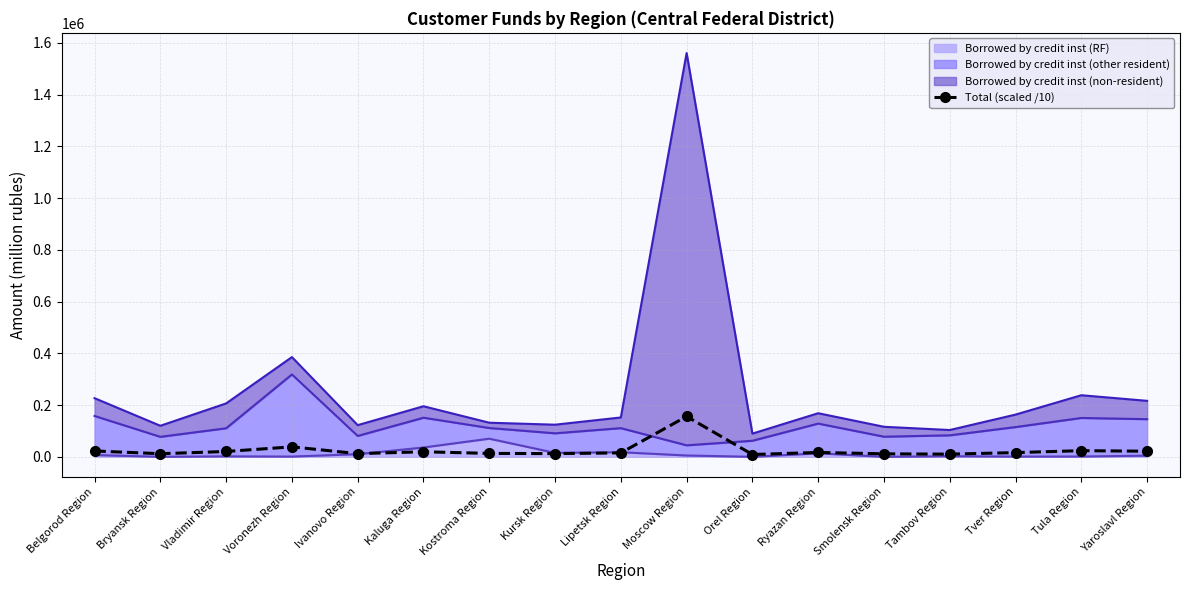

Reading left to right, extract all data points from this chart.

22670.8	12000.7	20645.1	38550.5	12245.8	19546.8	13186.2	12418.6	15213.1	156081.5	8973.9	16855.1	11611.1	10357.6	16323.8	23809.5	21639.3